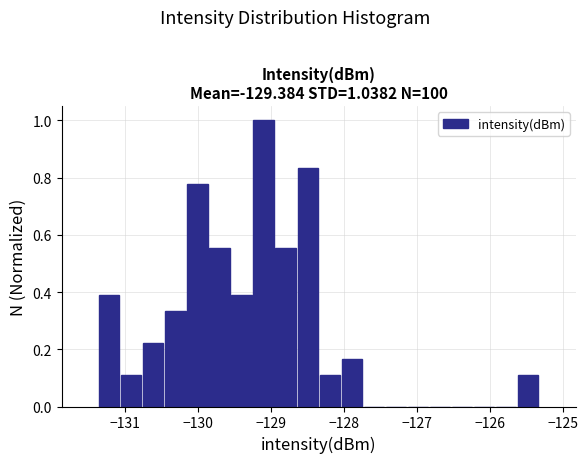

Around what value on the x-axis is the tallest bar? Give the approximate position of its centre, as read against the axis.

-129.1